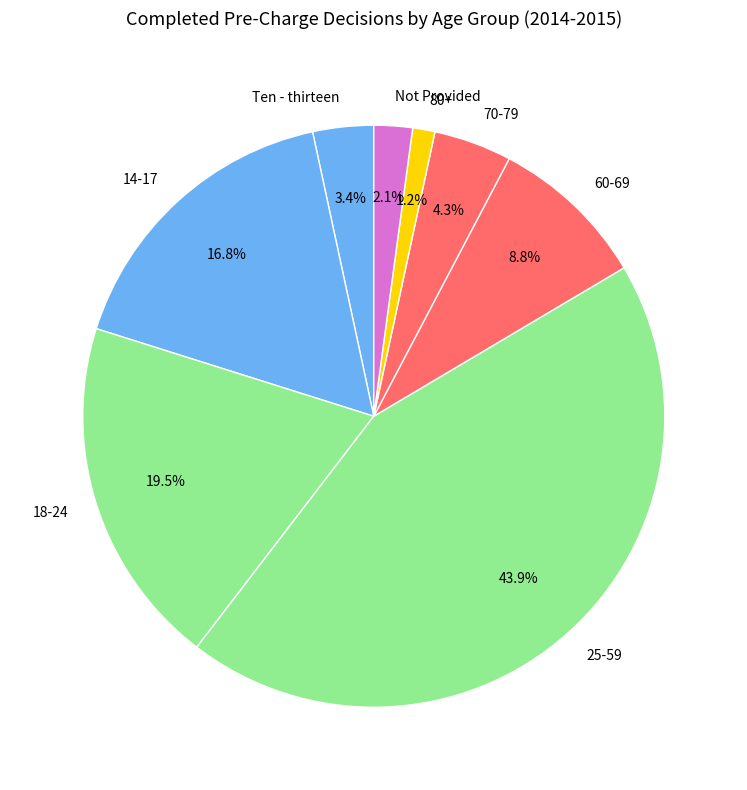

Do Ten - thirteen and 80+ together represent more than half of the pie?

No